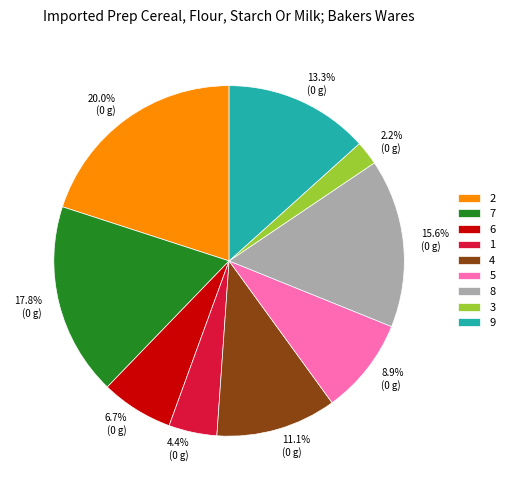

Which has a higher value, 6 or 3?

6